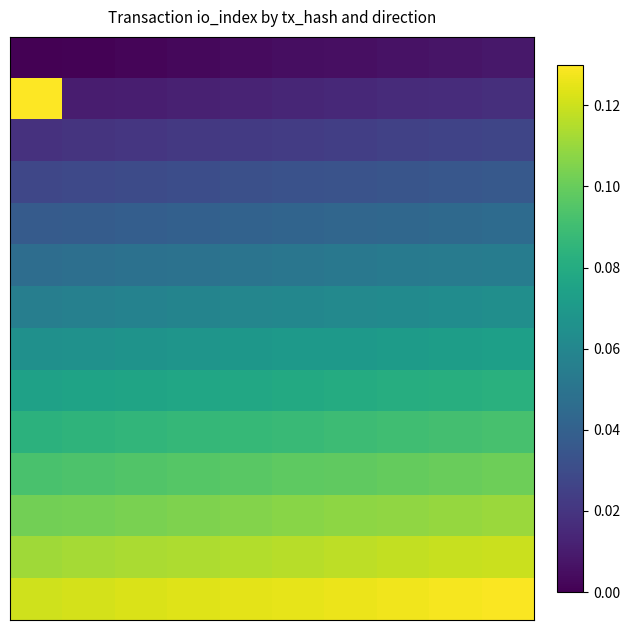

How many distinct data groups are displayed?

14